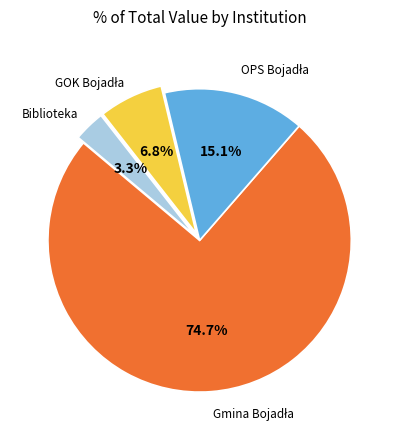

Is there any slice that represents more than half of the pie?

Yes